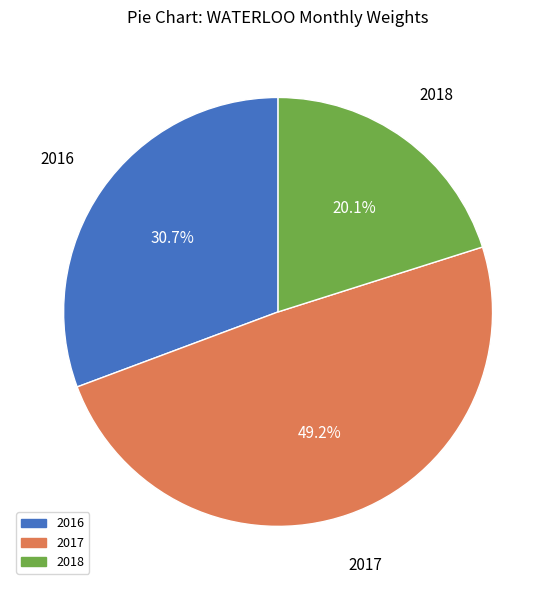

Is there any slice that represents more than half of the pie?

No